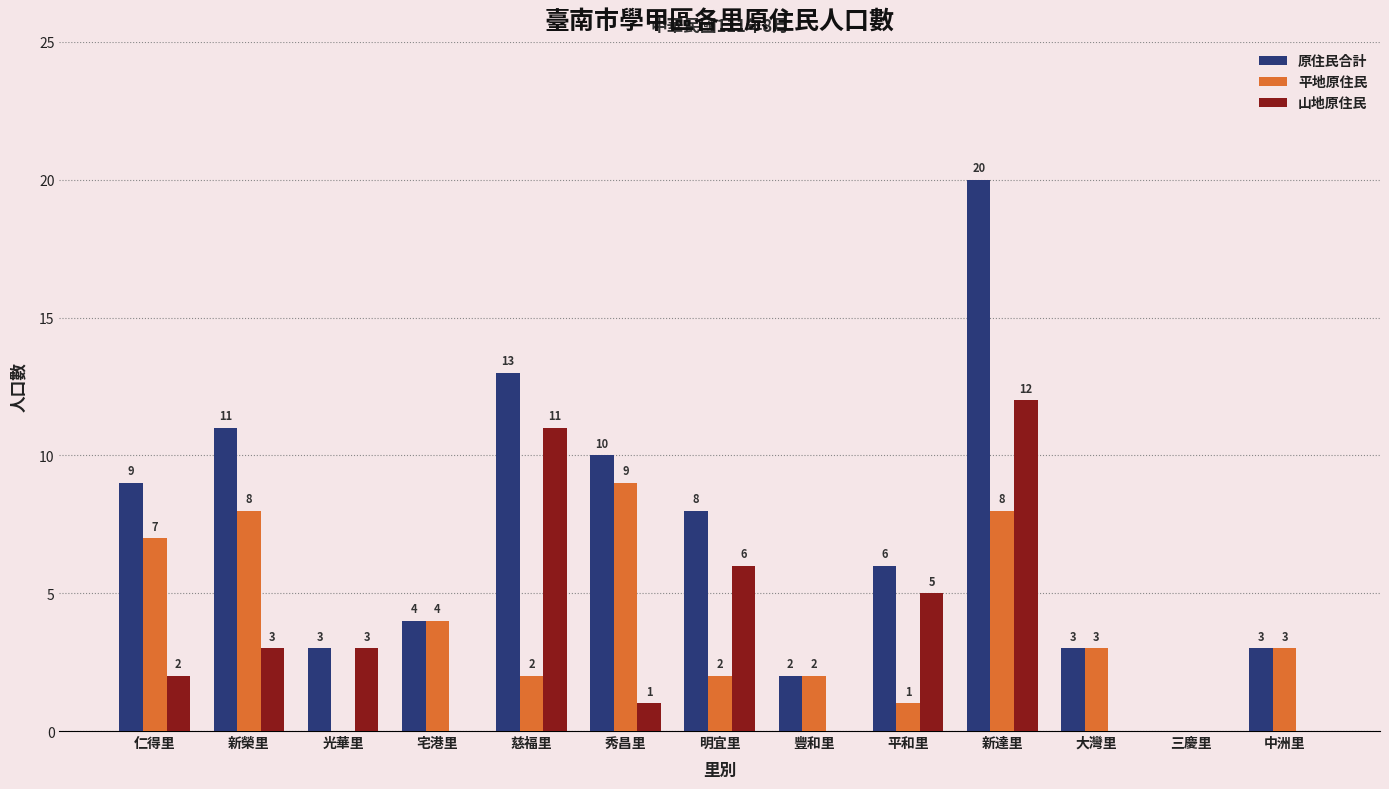

Reading left to right, what are all the values shown in this chart?

原住民合計: 9	11	3	4	13	10	8	2	6	20	3	0	3
平地原住民: 7	8	0	4	2	9	2	2	1	8	3	0	3
山地原住民: 2	3	3	0	11	1	6	0	5	12	0	0	0